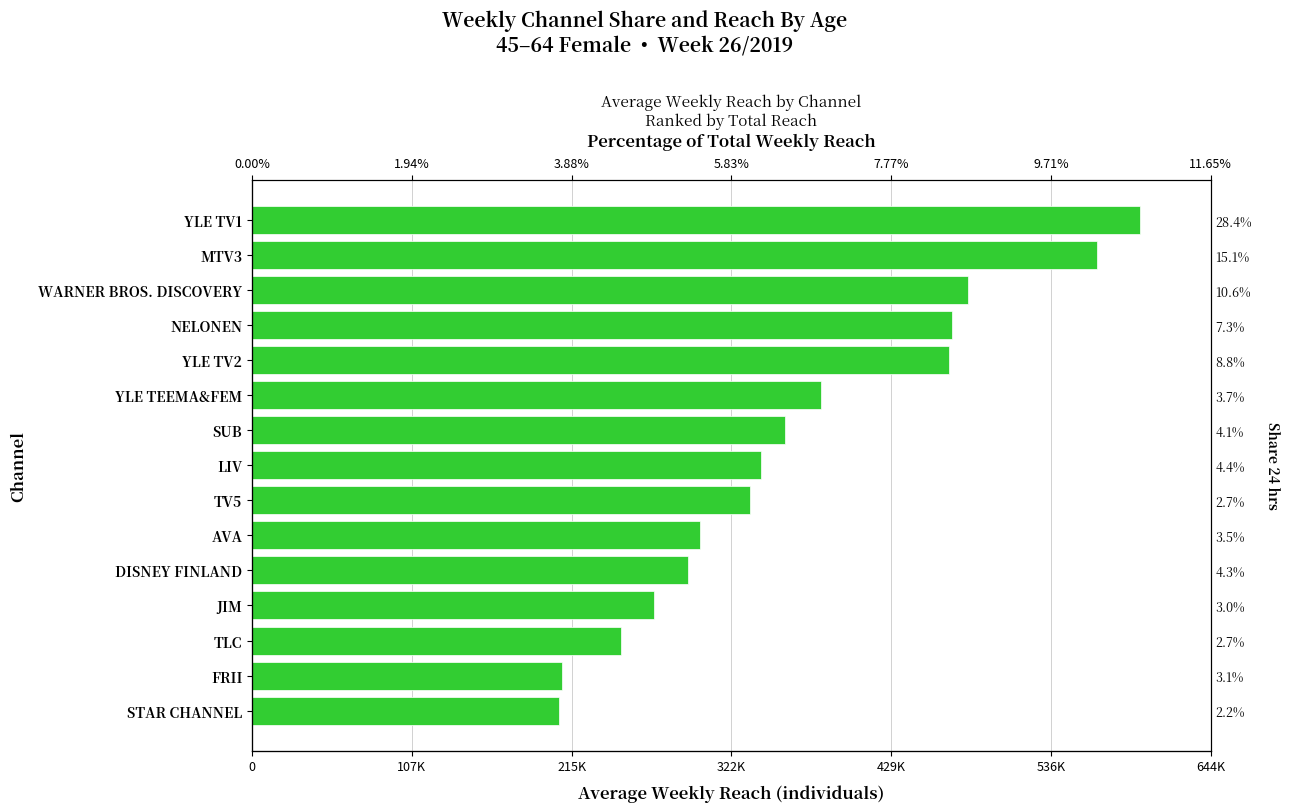

What is the change in value from 7 to 14?

-136000